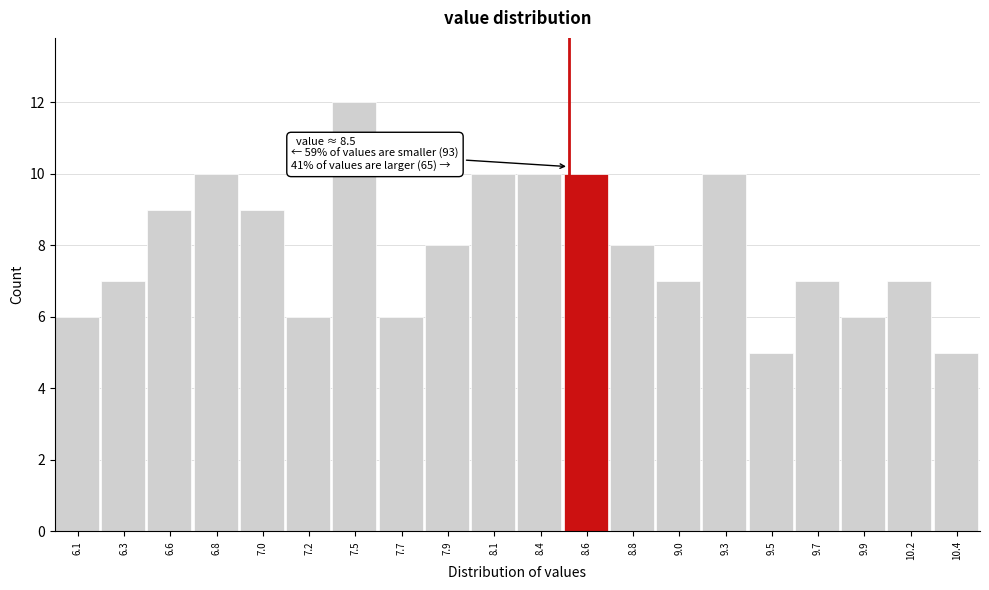

Which range on the x-axis has the tallest bar?

7.350 to 7.575